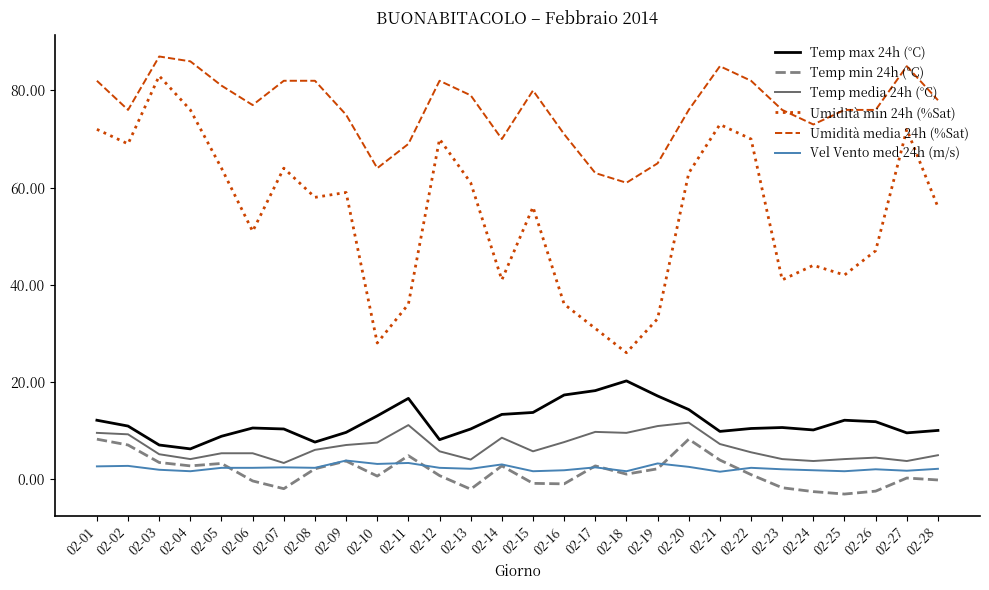

Is the value of Temp max 24h (°C) at 02-11 greater than the value of Vel Vento med 24h (m/s) at 02-16?

Yes